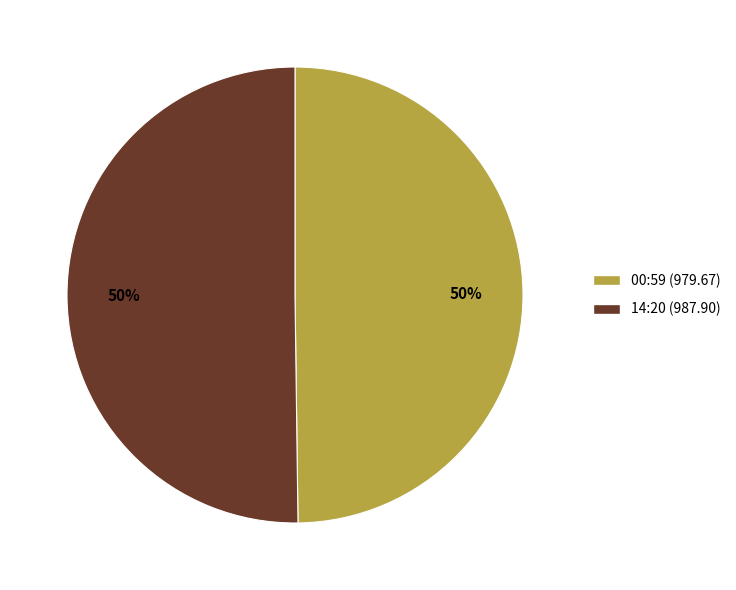

To the nearest percent, what is the combined percentage of 14:20 (987.90) and 00:59 (979.67)?

100%